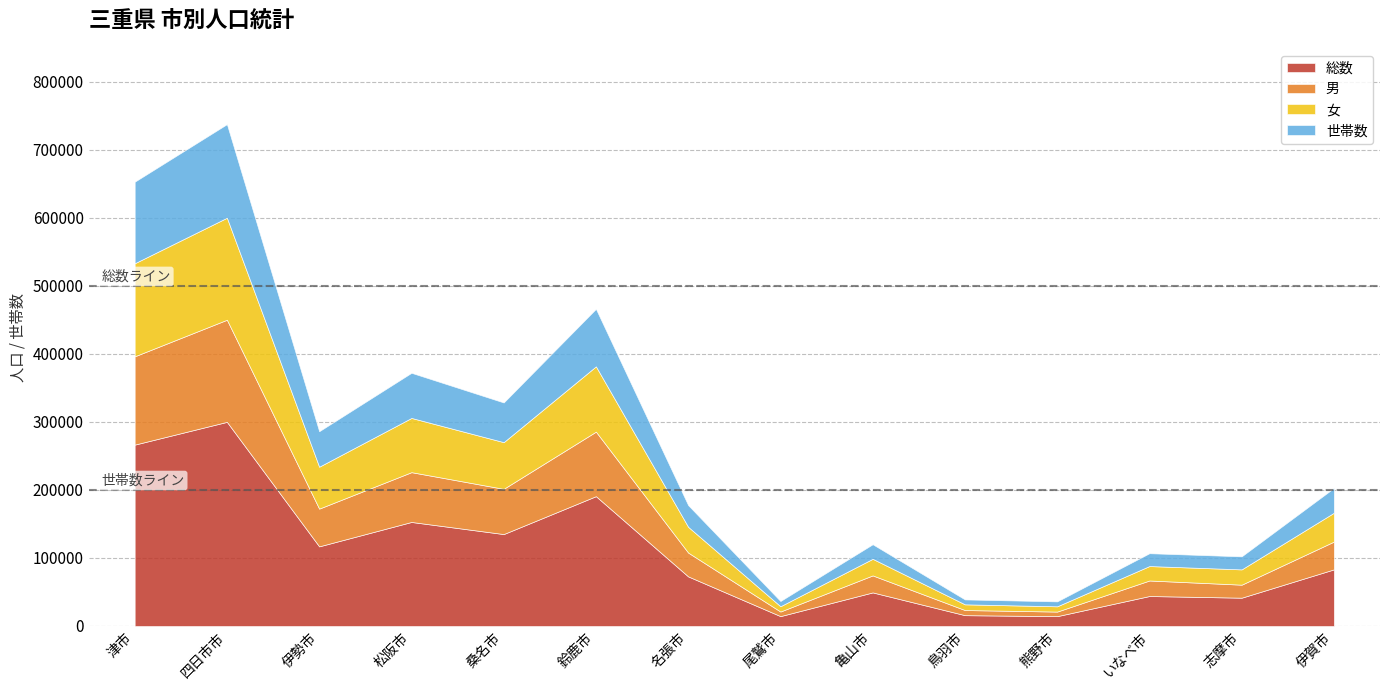

At which category does 女 reach its first local peak?

四日市市